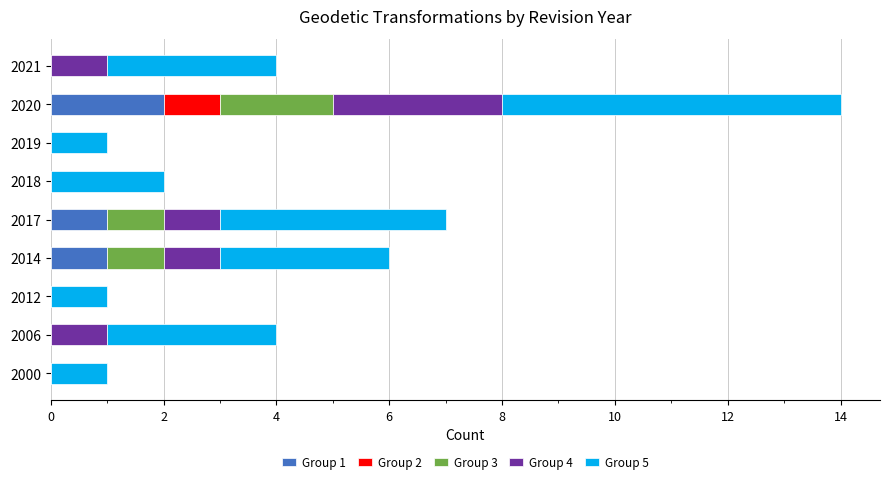

True or false: Group 1 has a value of 1 at 2014.

True